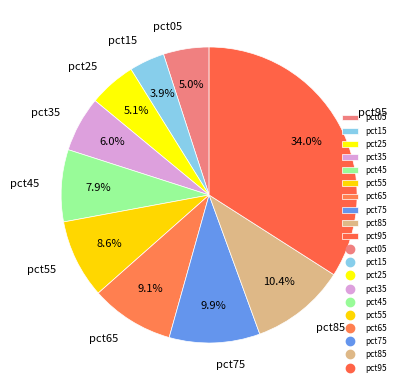

What is the largest slice in the pie chart?

pct95